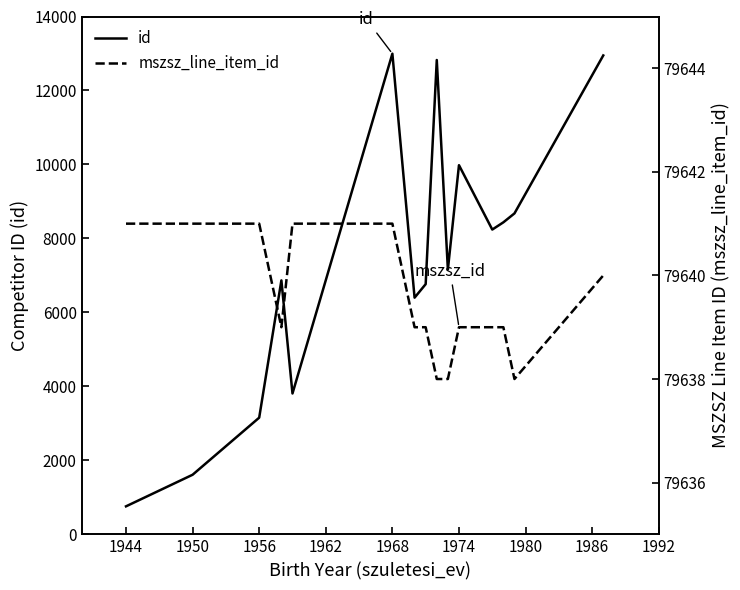

How many data points in id are above 7160?

7